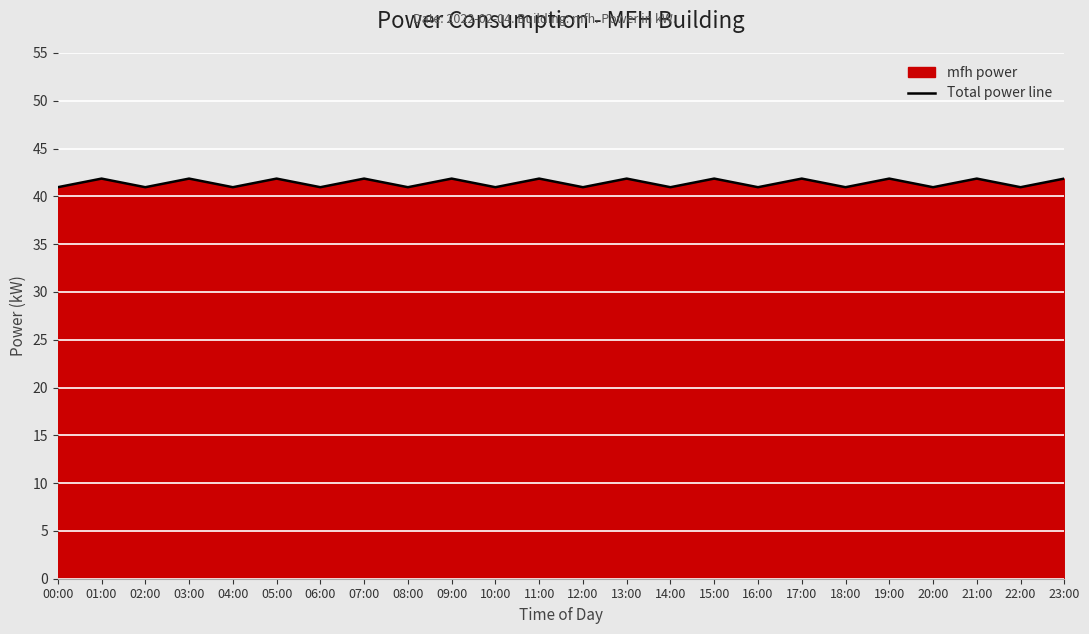

What is the ratio of the value at 01:00 to the value at 13:00?

1.0